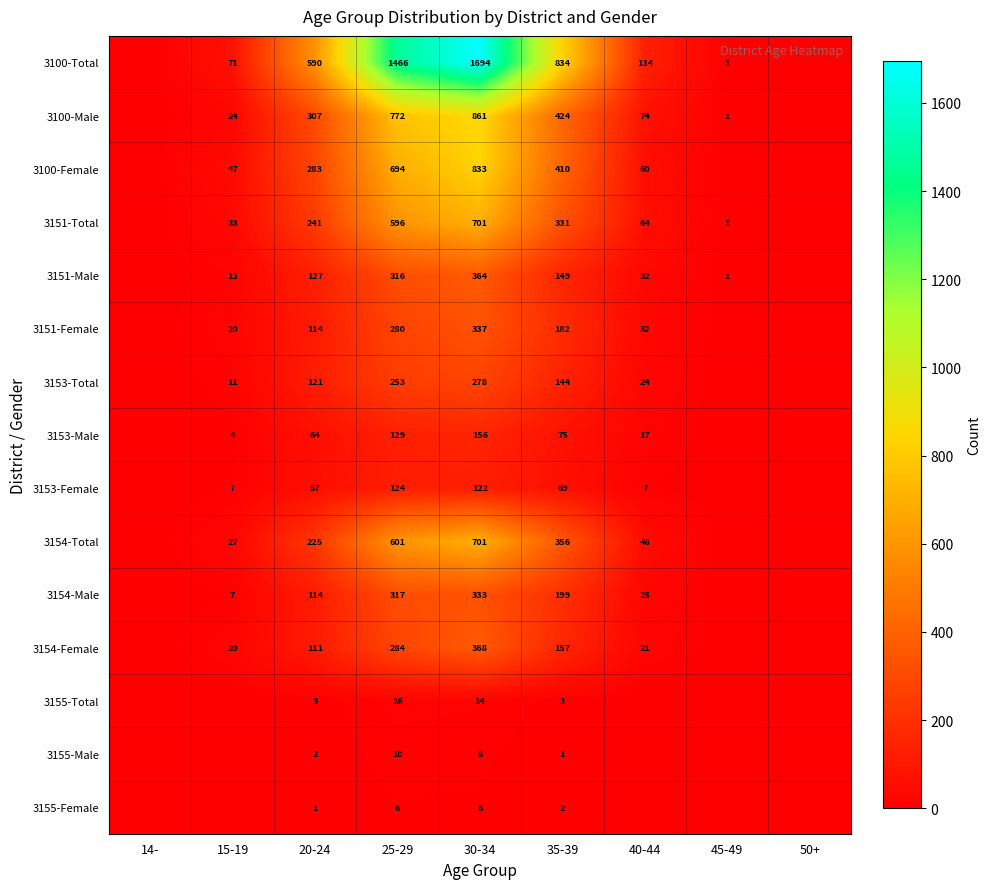

The 3100-Male series shows 63 at 20-24. True or false?

False